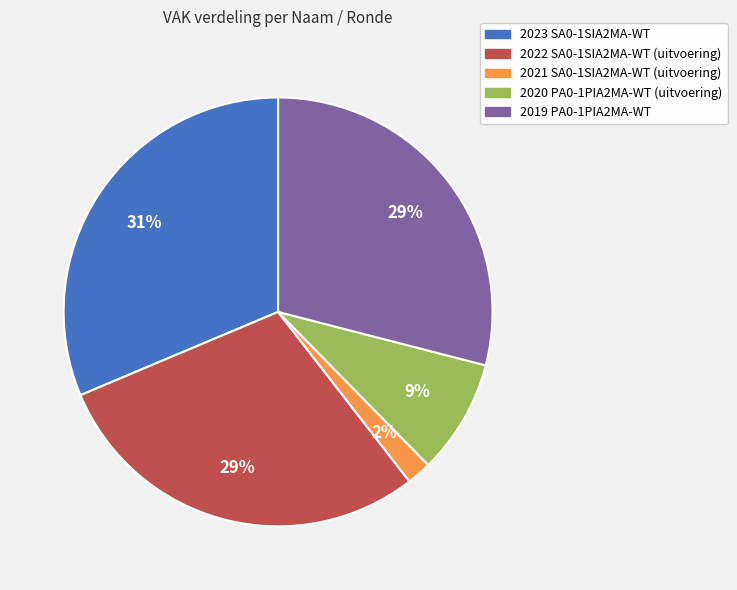

Is there a majority slice in this chart?

No